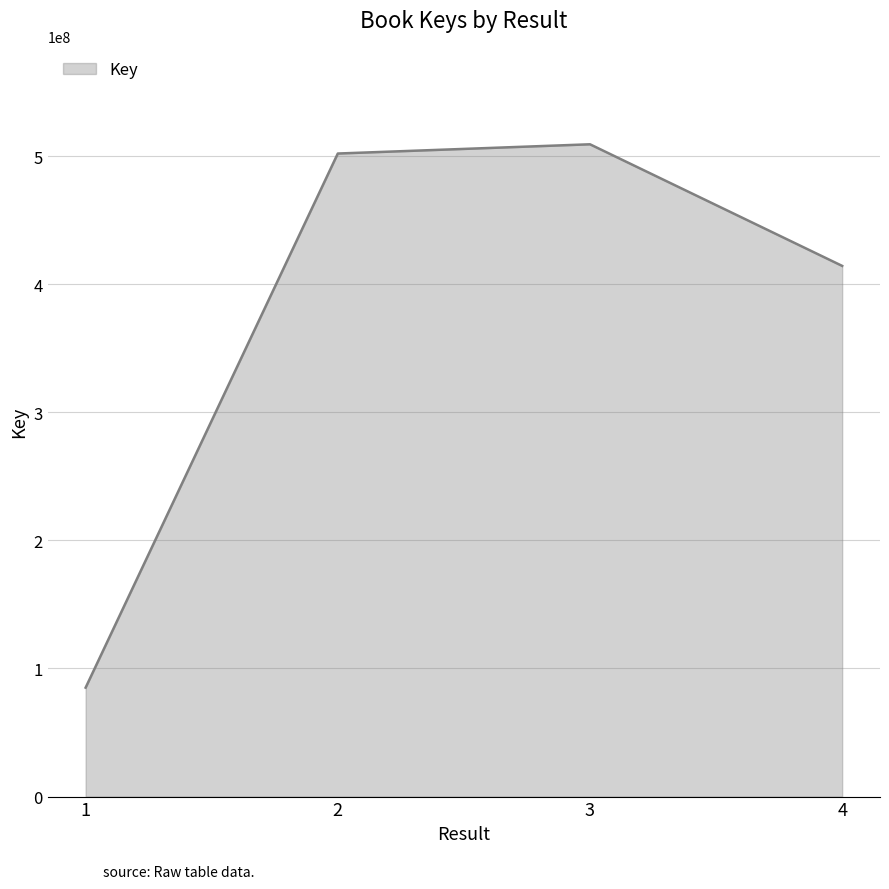

Reading left to right, list all the values displayed in this chart.

85045711	502006354	509216417	414286634